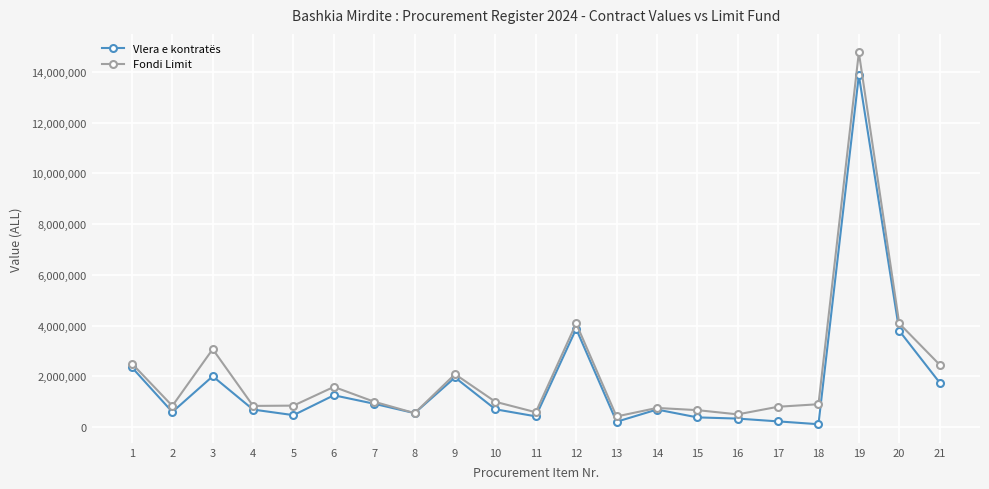

True or false: Fondi Limit has more than 2 points higher than both neighbors.

True